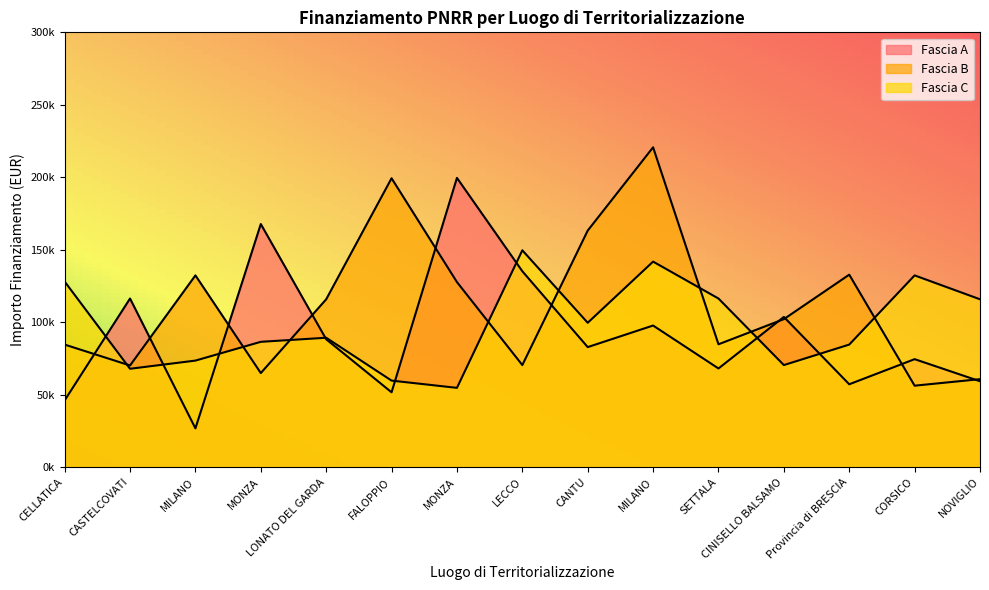

Which series has the largest range (max minus min)?

Fascia A